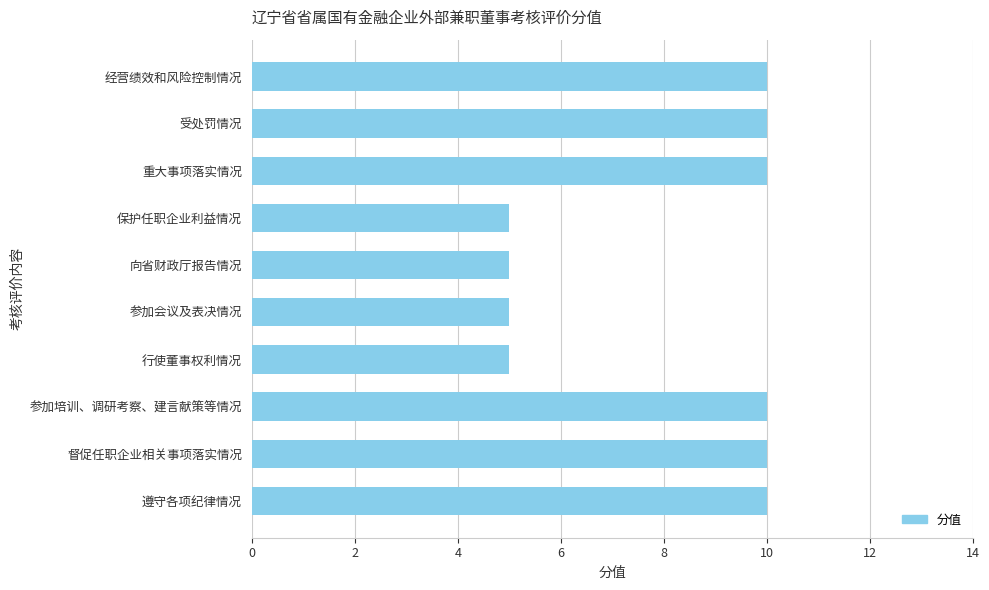

What is the label of the 4th bar from the top?

保护任职企业利益情况